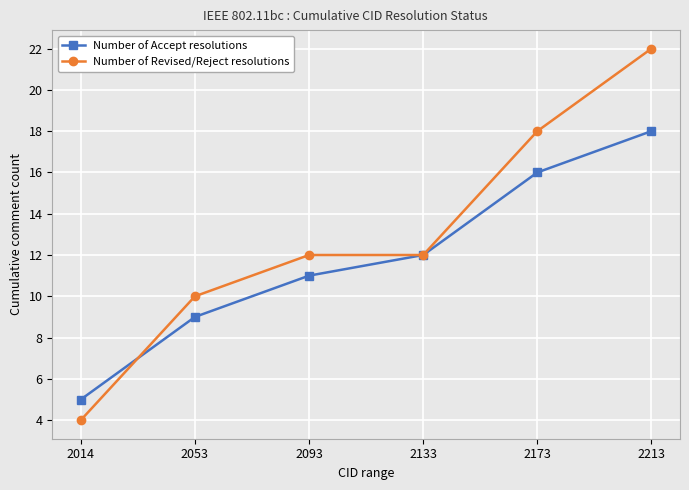

What is the value of the Number of Revised/Reject resolutions point at the 3rd from the left?

12